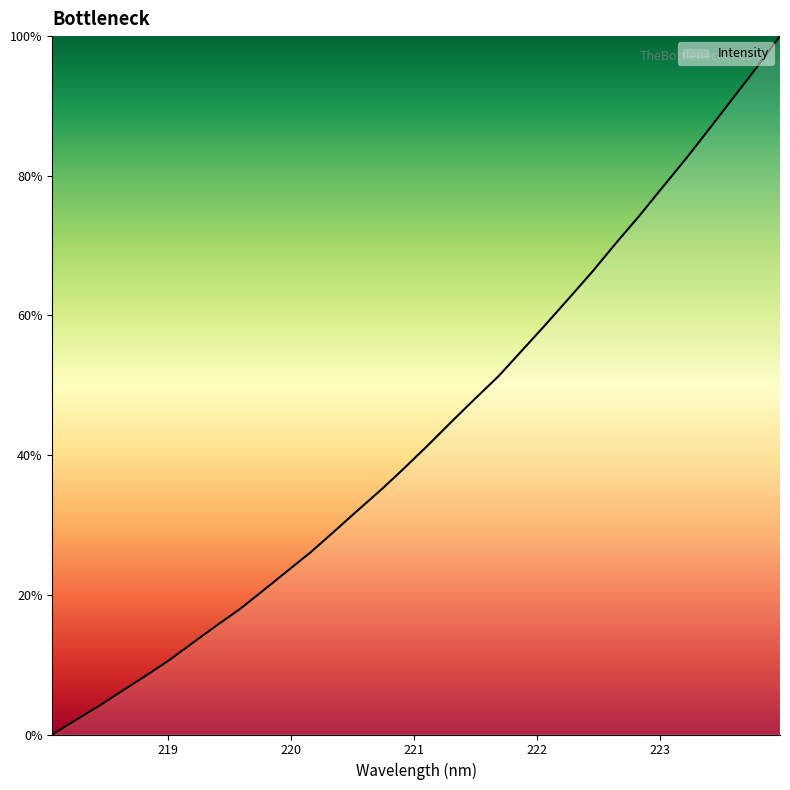

What is the difference between the maximum and minimum values?

100.0